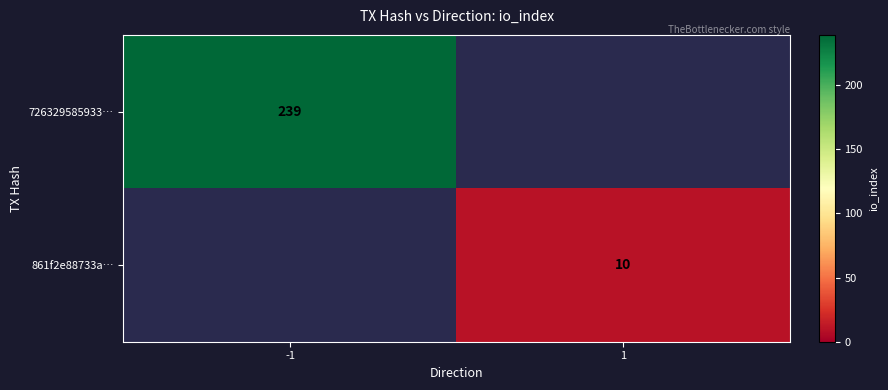

Is it true that 861f2e88733a… equals 14 at 1?

False